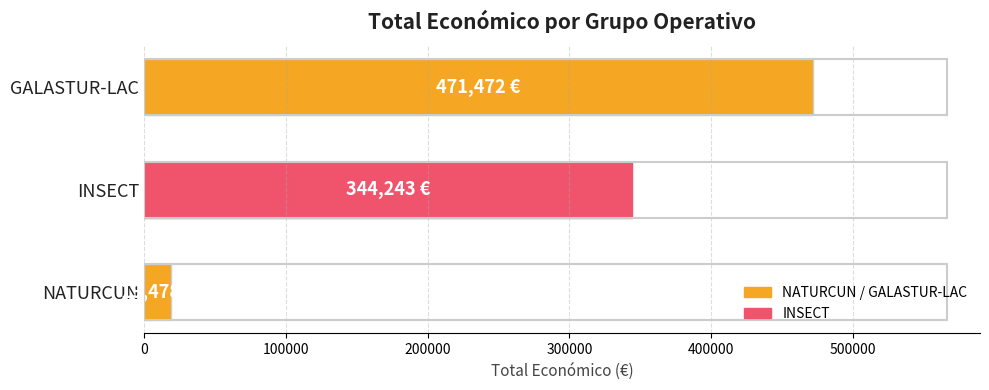

Between GALASTUR-LAC and NATURCUN, which is larger?

GALASTUR-LAC